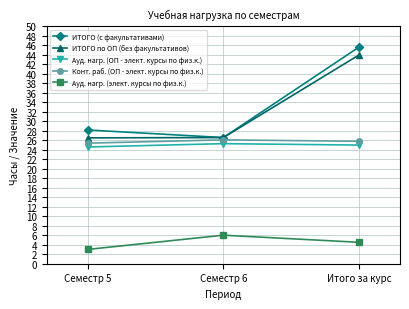

Is the value of Конт. раб. (ОП - элект. курсы по физ.к.) at Семестр 5 greater than the value of ИТОГО по ОП (без факультативов) at Семестр 5?

No